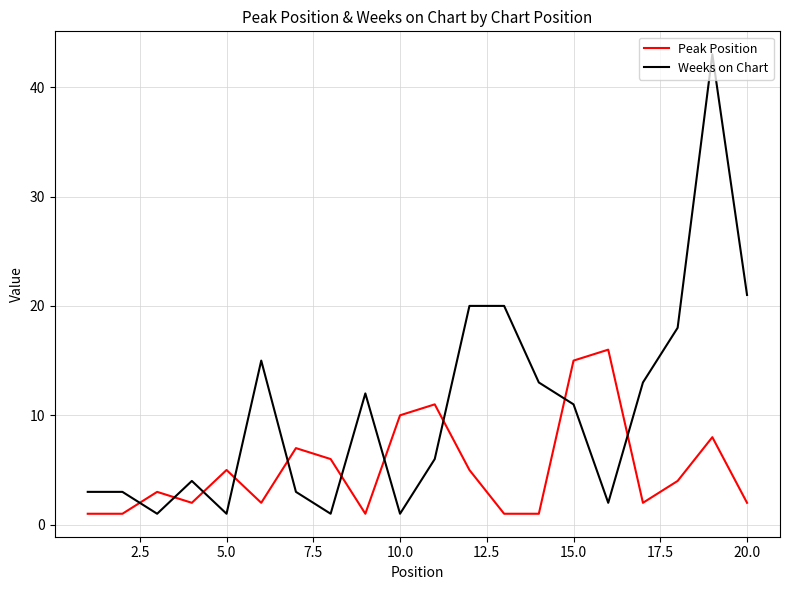

How many times do Peak Position and Weeks on Chart cross each other?

10